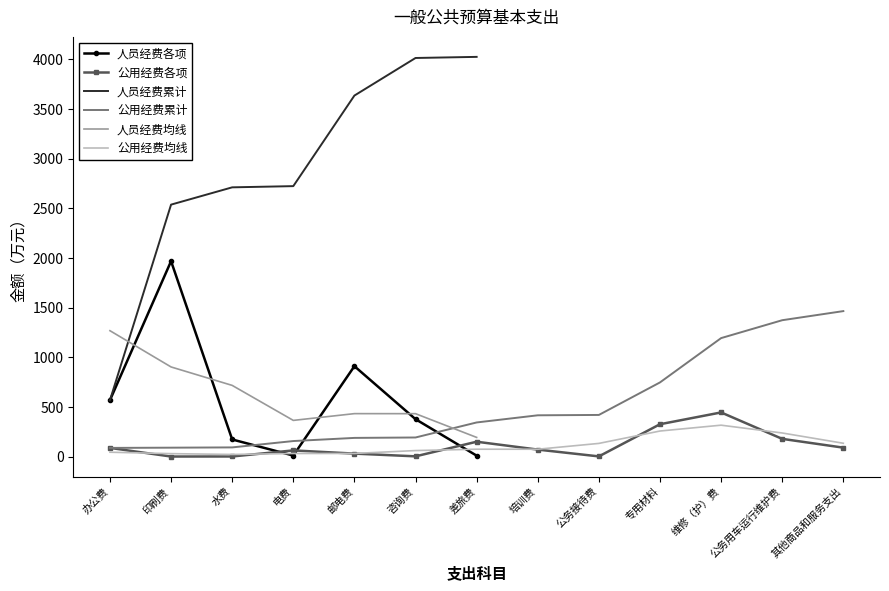

True or false: 人员经费累计 has a value of 6440.3 at 邮电费.

False